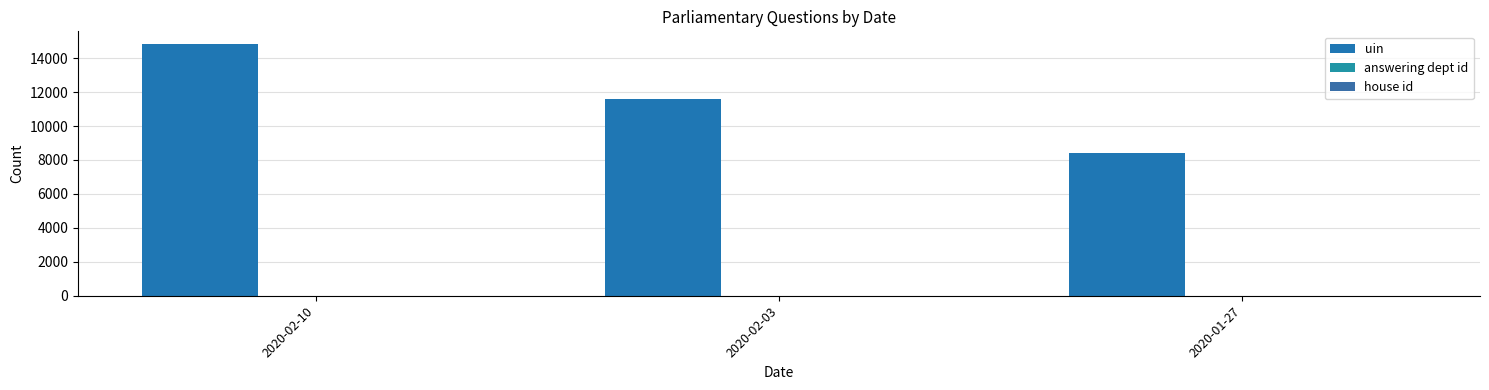

Rank the series by their maximum value, from highest to lowest.

uin, answering dept id, house id